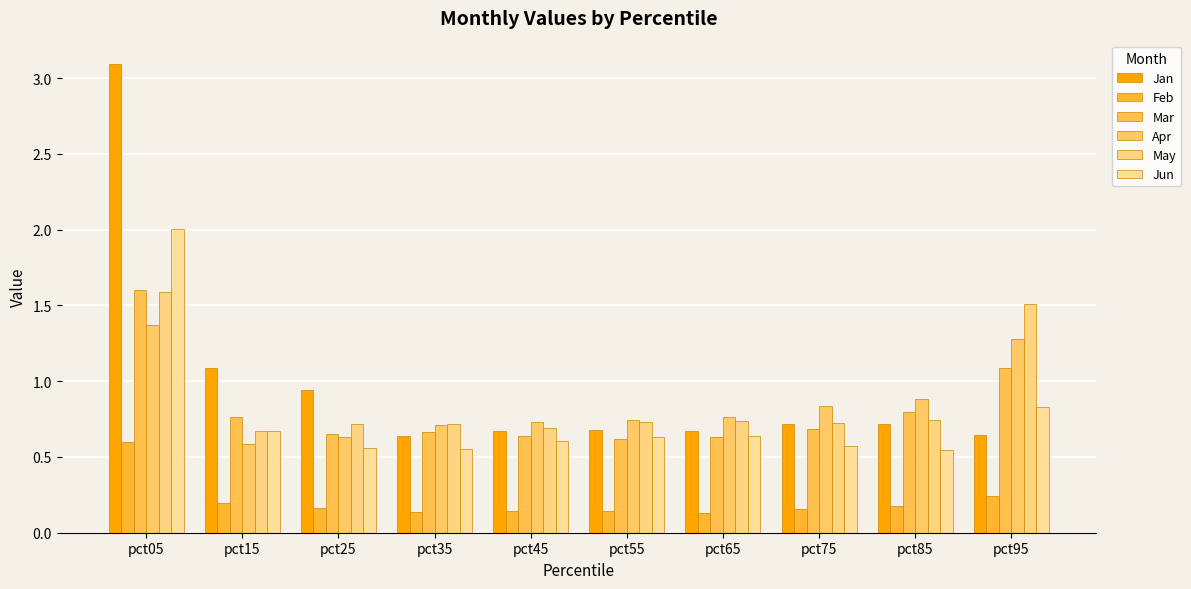

Are the bars horizontal?

No